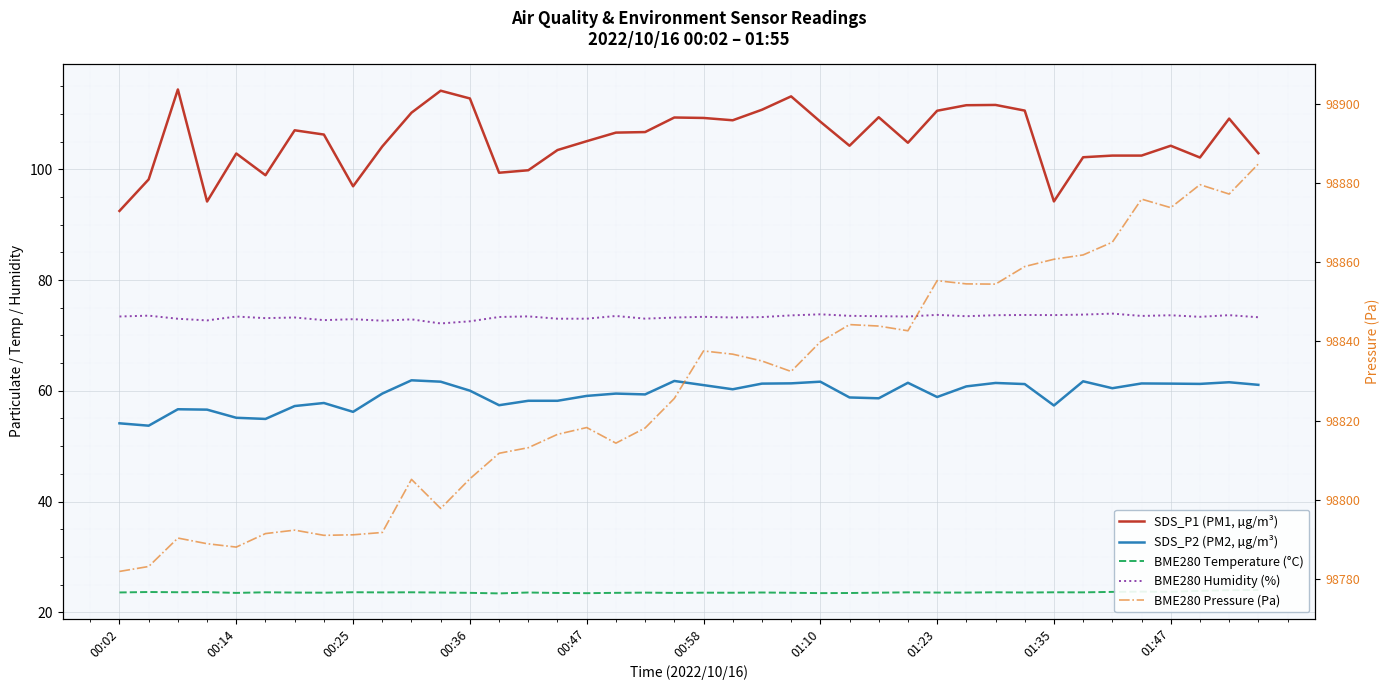

What is the lowest value of the SDS_P2 (PM2, µg/m³) series?

53.7